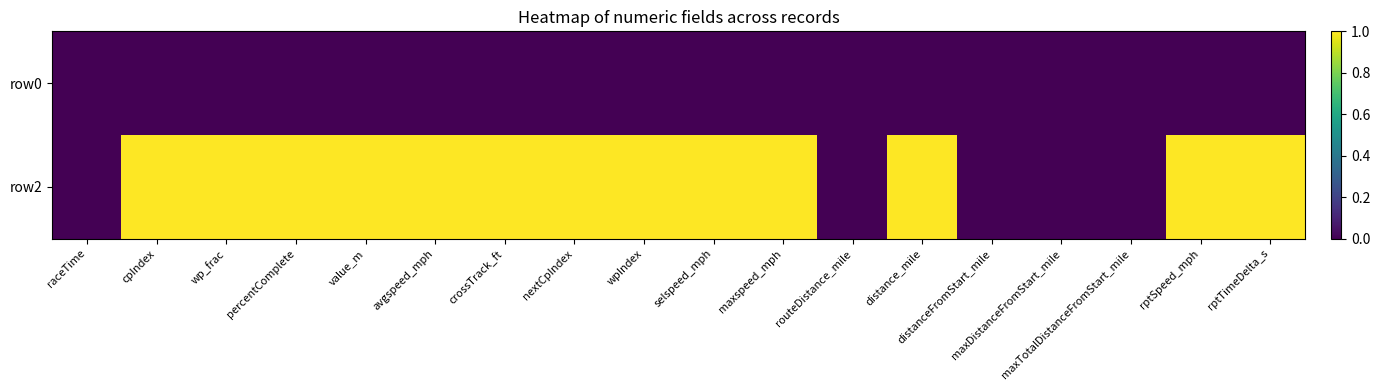

Reading left to right, extract all data points from this chart.

row0: raceTime=0	cpIndex=0	wp_frac=0	percentComplete=0	value_m=0	avgspeed_mph=0	crossTrack_ft=0	nextCpIndex=0	wpIndex=0	selspeed_mph=0	maxspeed_mph=0	routeDistance_mile=0	distance_mile=0	distanceFromStart_mile=0	maxDistanceFromStart_mile=0	maxTotalDistanceFromStart_mile=0	rptSpeed_mph=0	rptTimeDelta_s=0
row2: raceTime=0	cpIndex=1	wp_frac=1	percentComplete=1	value_m=1	avgspeed_mph=1	crossTrack_ft=1	nextCpIndex=1	wpIndex=1	selspeed_mph=1	maxspeed_mph=1	routeDistance_mile=0	distance_mile=1	distanceFromStart_mile=0	maxDistanceFromStart_mile=0	maxTotalDistanceFromStart_mile=0	rptSpeed_mph=1	rptTimeDelta_s=1